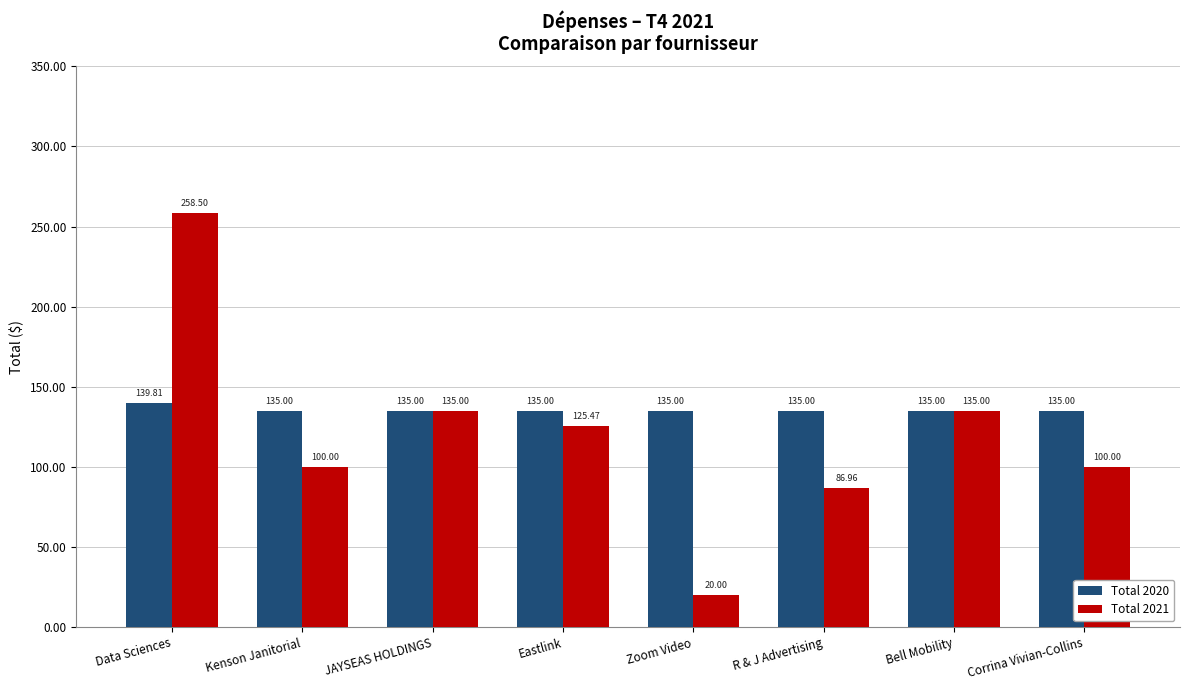

At which label does Total 2021 first exceed 125?

Data Sciences